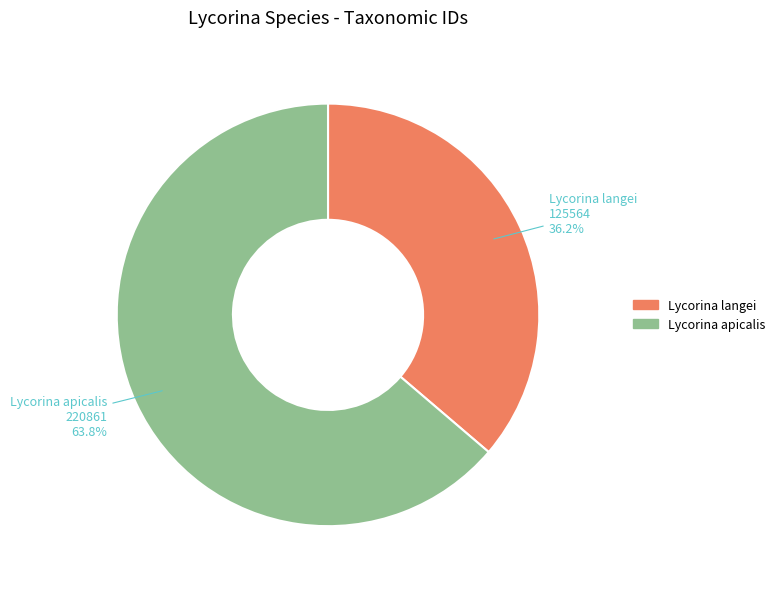

The Lycorina langei slice represents 29% of the pie. True or false?

False